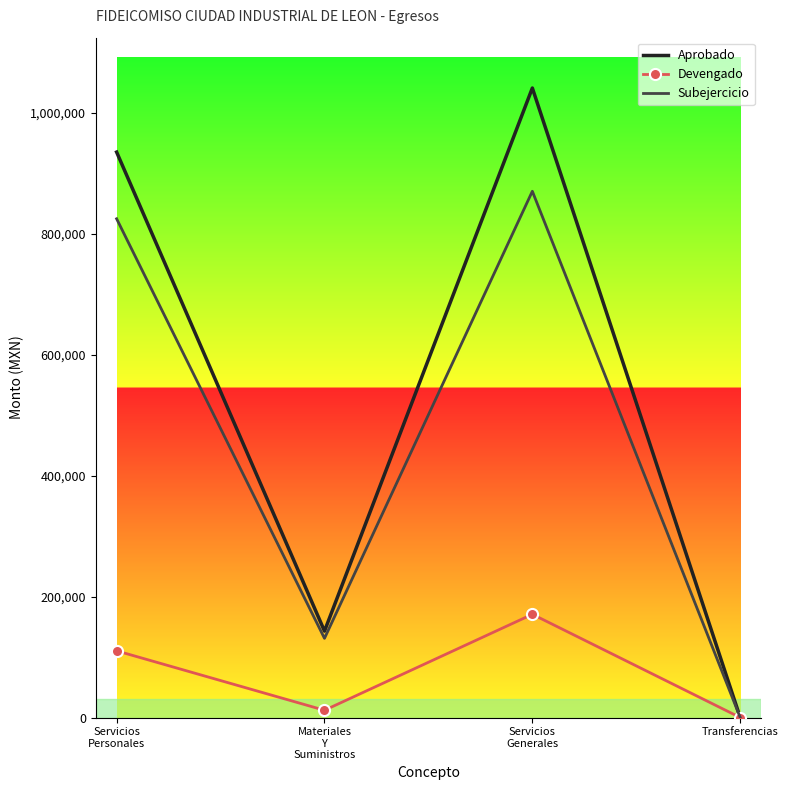

Which series changed the most between Materiales
Y
Suministros and Servicios
Generales?

Aprobado